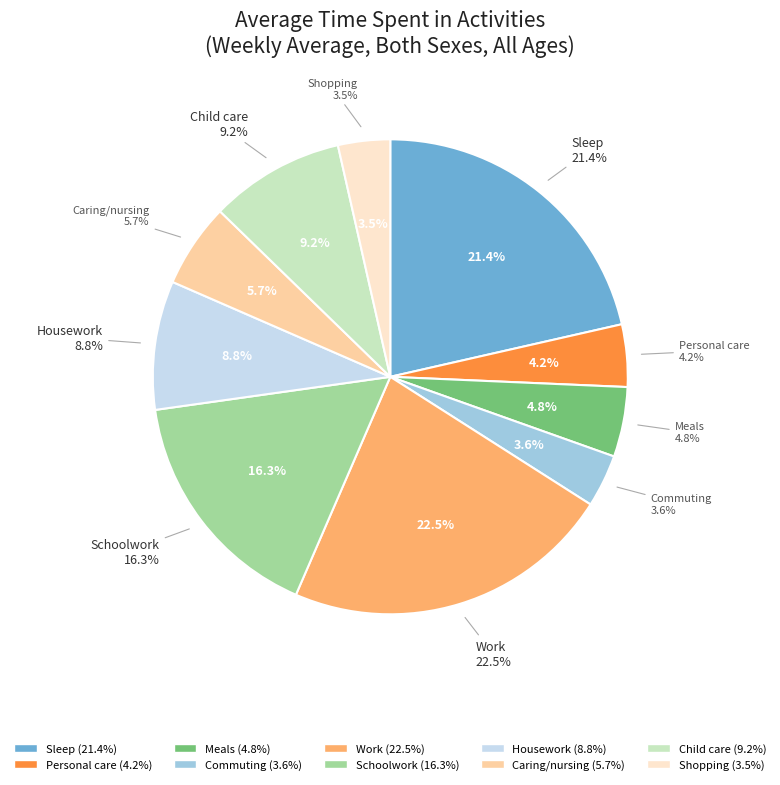

Rank the categories by value from lowest to highest.

Shopping, Commuting, Personal care, Meals, Caring/nursing, Housework, Child care, Schoolwork, Sleep, Work